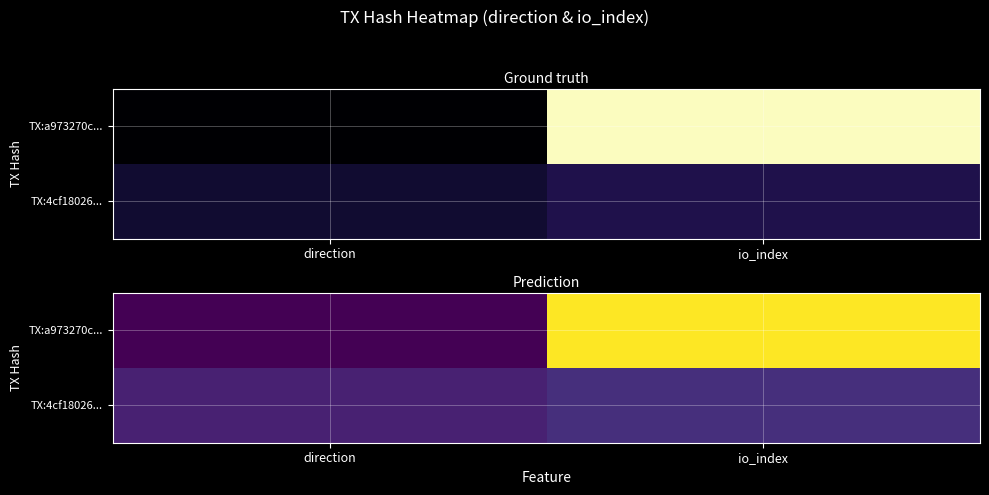

How many positive values does the TX:a973270c... series have?

1